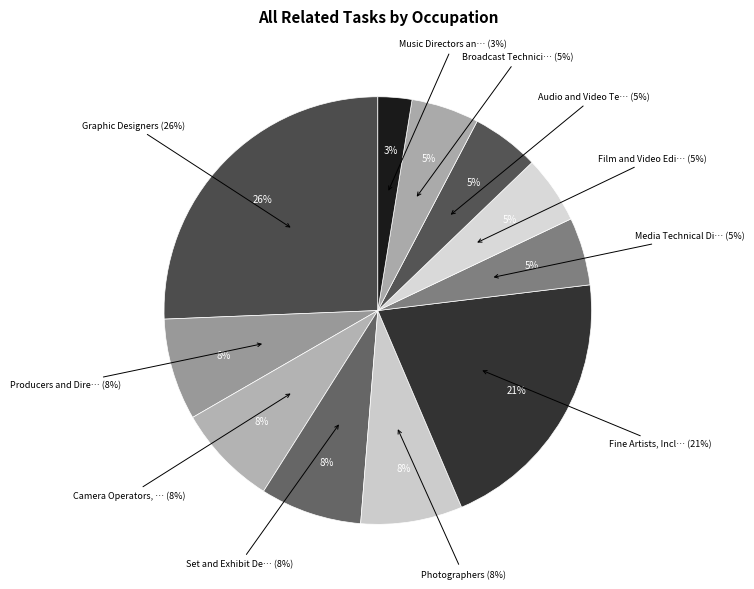

To the nearest percent, what percentage of the pie is Media Technical Directors/Managers?

5%